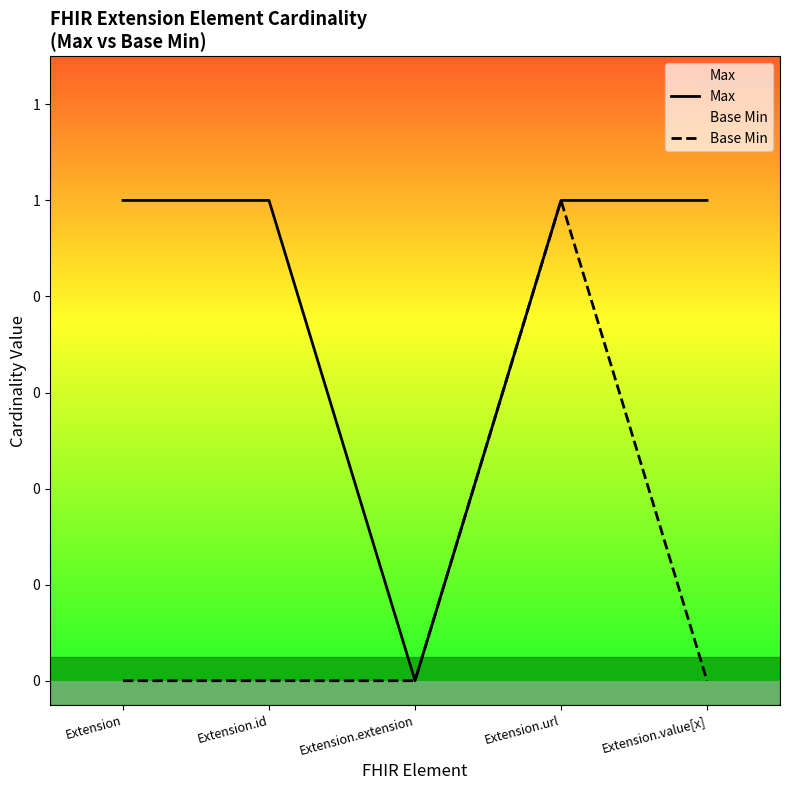

List the series in order of their peak value, lowest first.

Max, Base Min